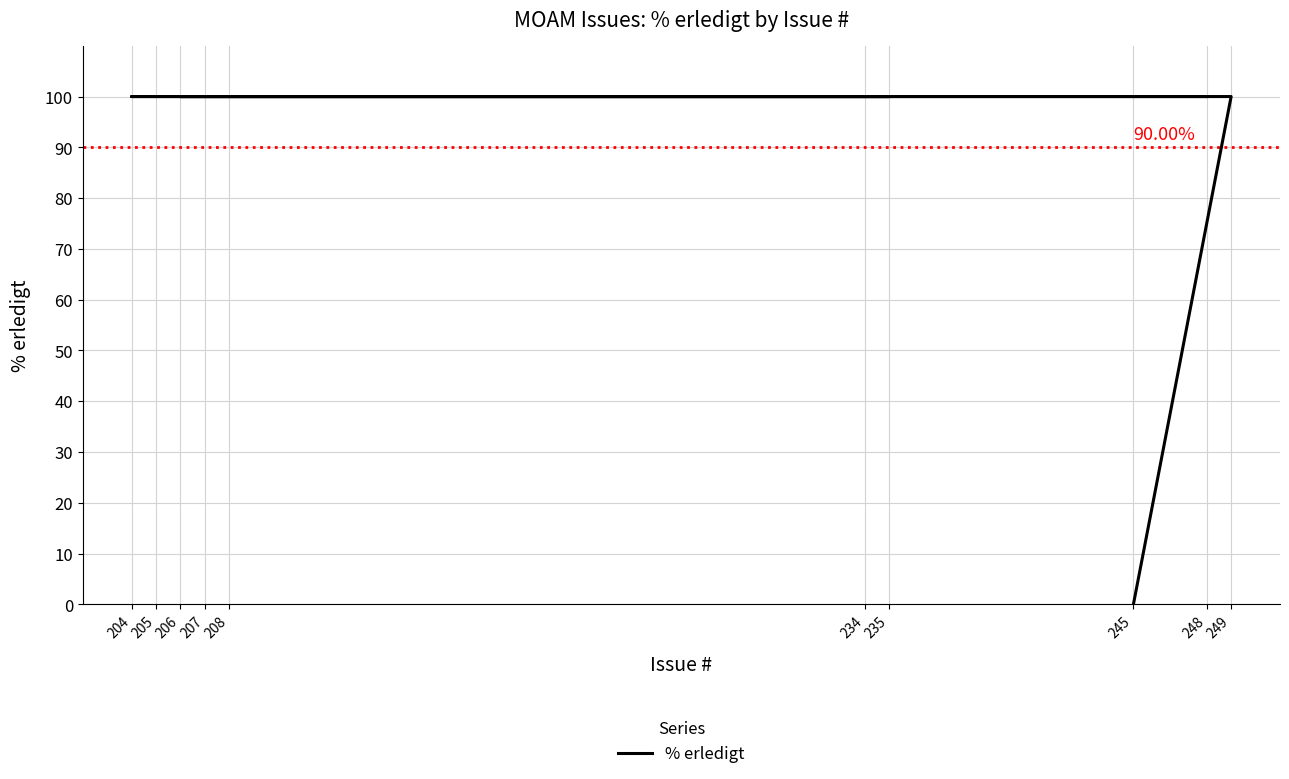

True or false: the data shows 100 at 205.

True